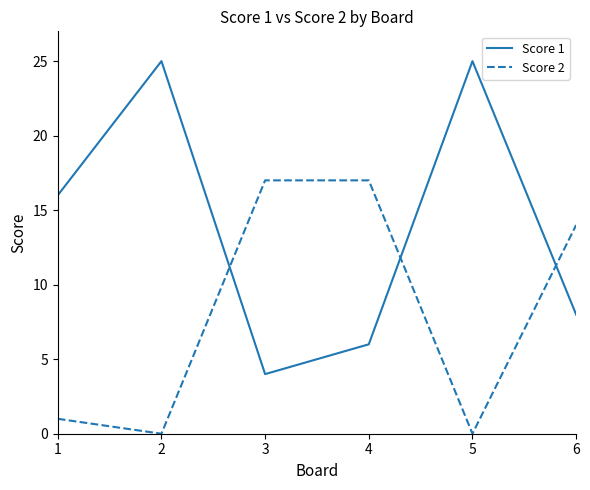

Rank the series by their average value, from lowest to highest.

Score 2, Score 1